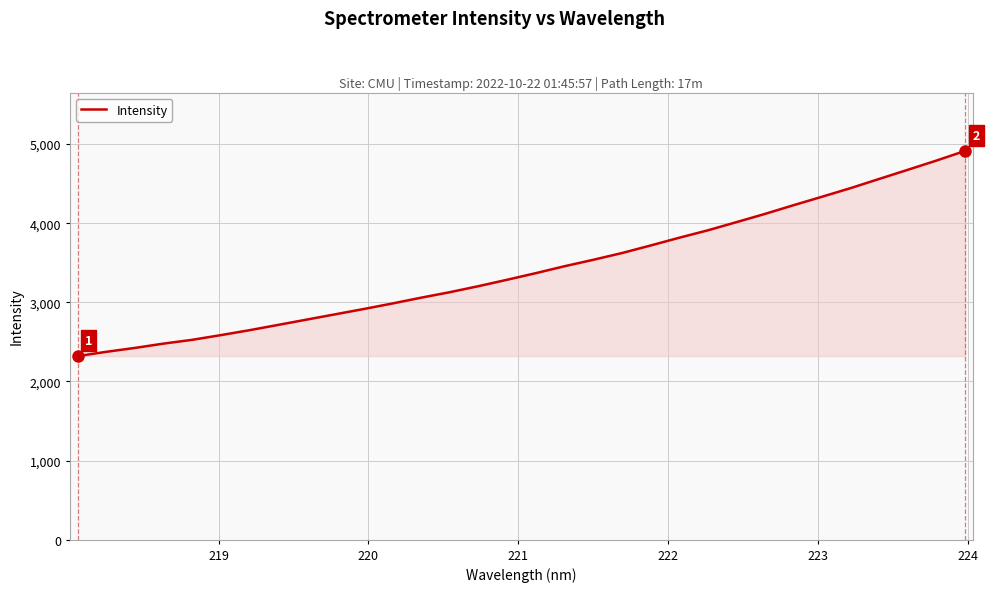

What is the maximum value shown in the chart?

4914.2